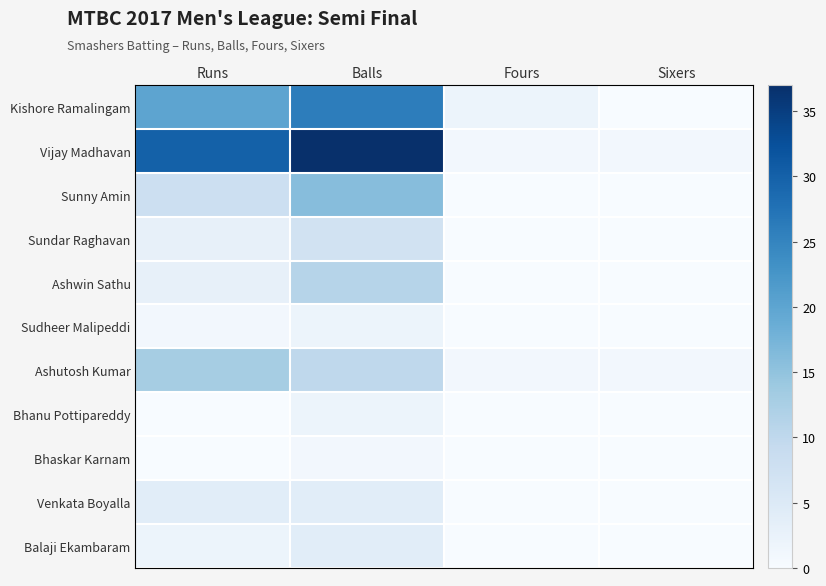

What is the total value across all series at Balls?

120